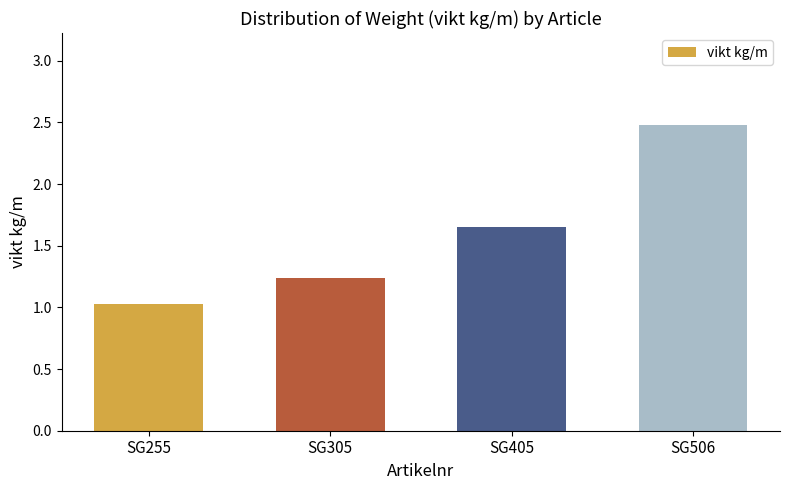

How many categories are shown in the chart?

4